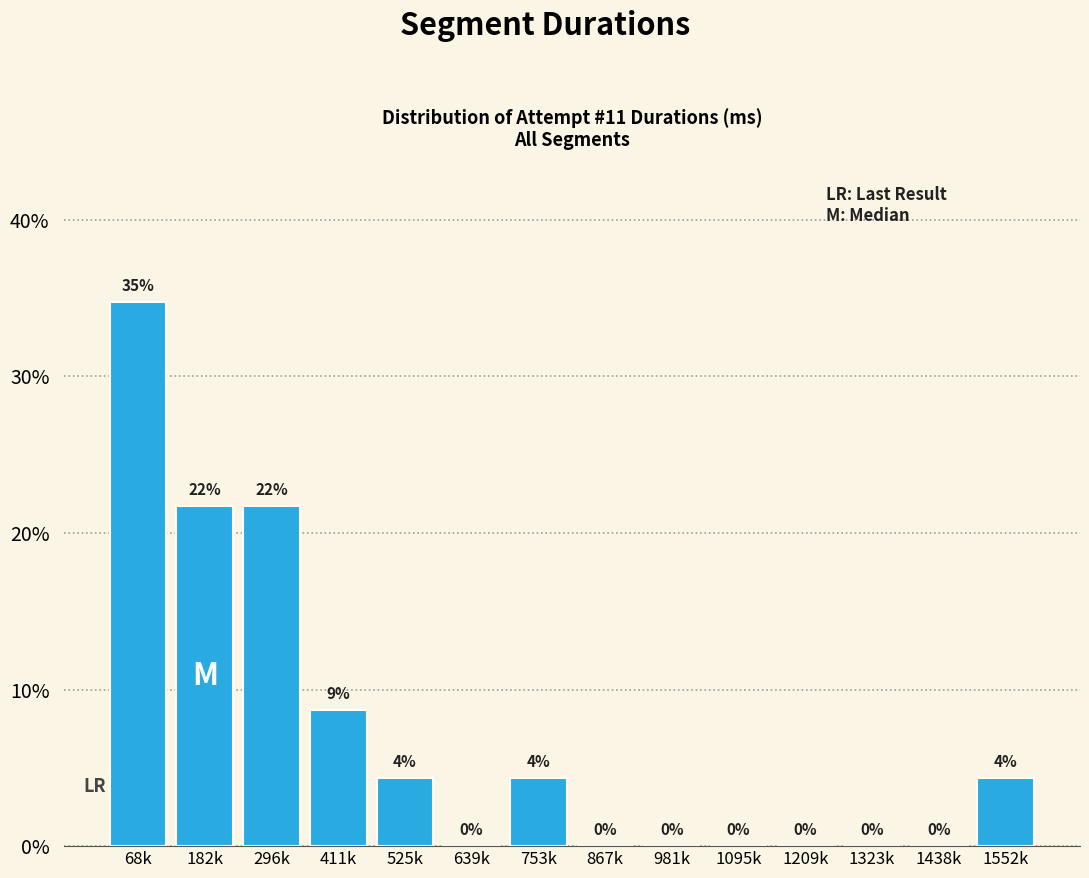

At which label does the data first exceed 4?

68k